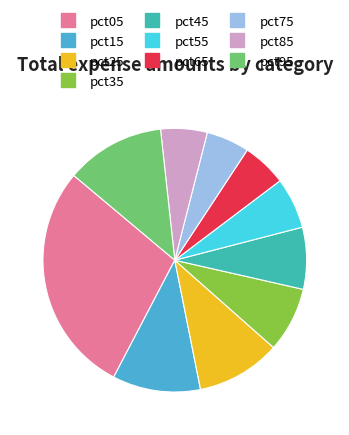

What is the largest slice in the pie chart?

pct05